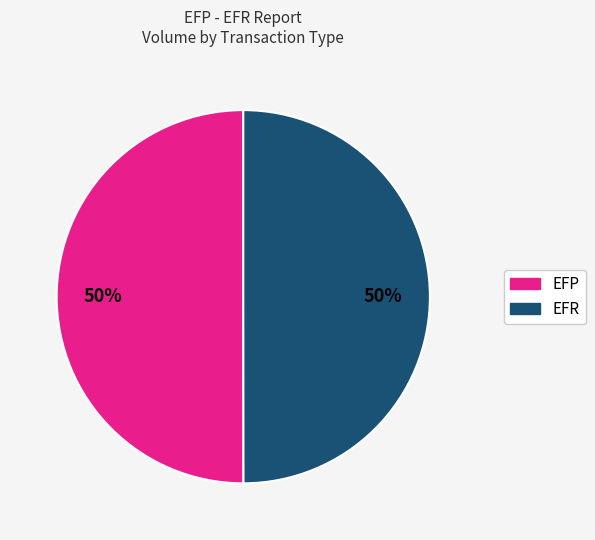

The EFP slice represents 61% of the pie. True or false?

False